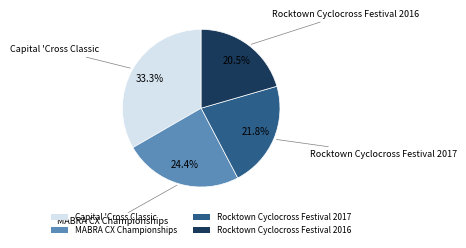

What percentage is the Capital 'Cross Classic slice, to the nearest percent?

33%